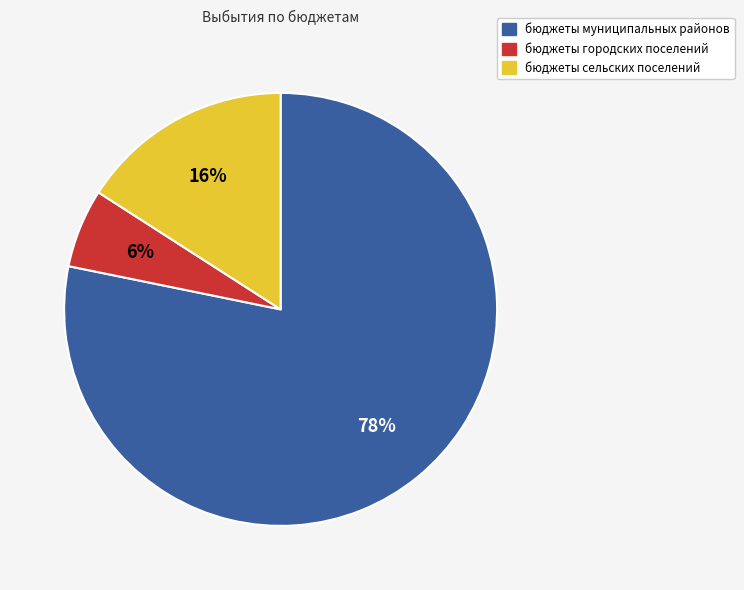

What is the majority slice?

бюджеты муниципальных районов